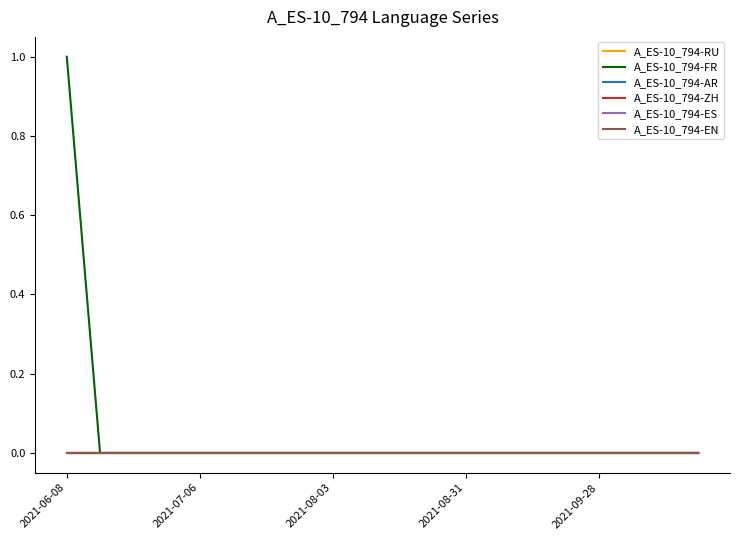

Which series has the largest total across all categories?

A_ES-10_794-FR